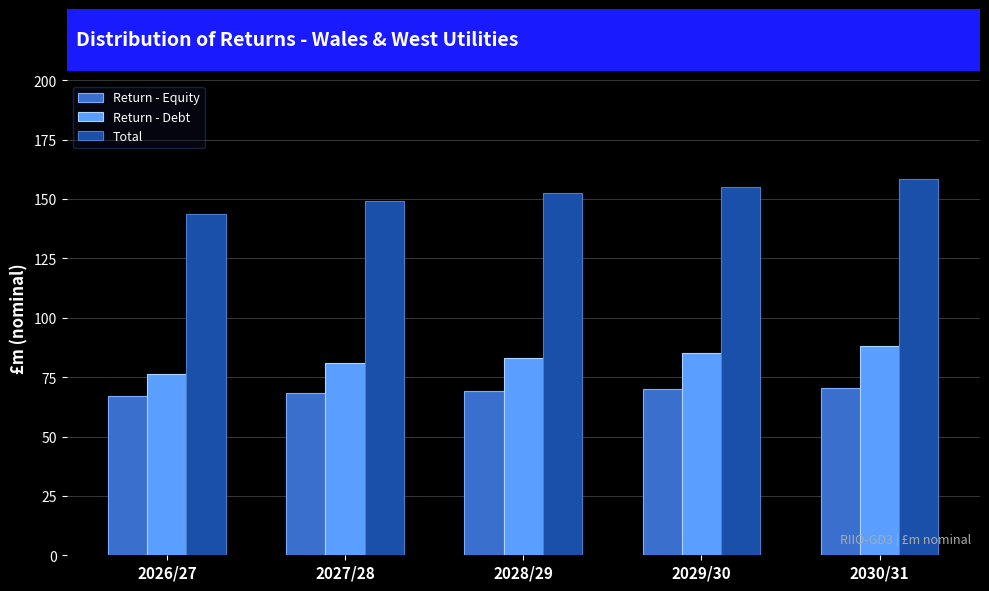

What is the value of the Return - Debt bar at the 2nd from the left?

80.9